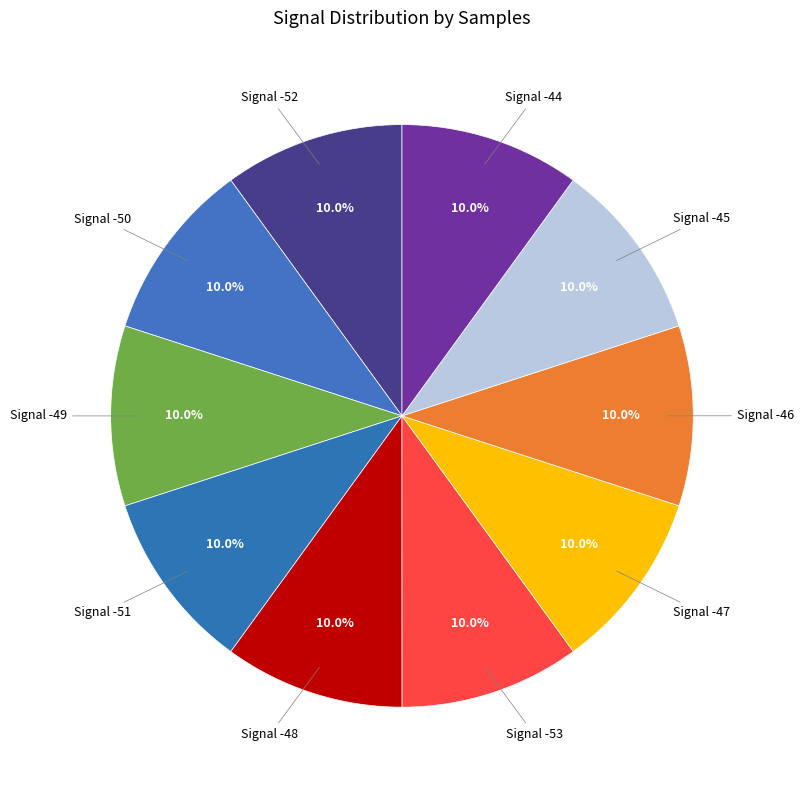

How much of the chart is everything except Signal -44?

90.0%